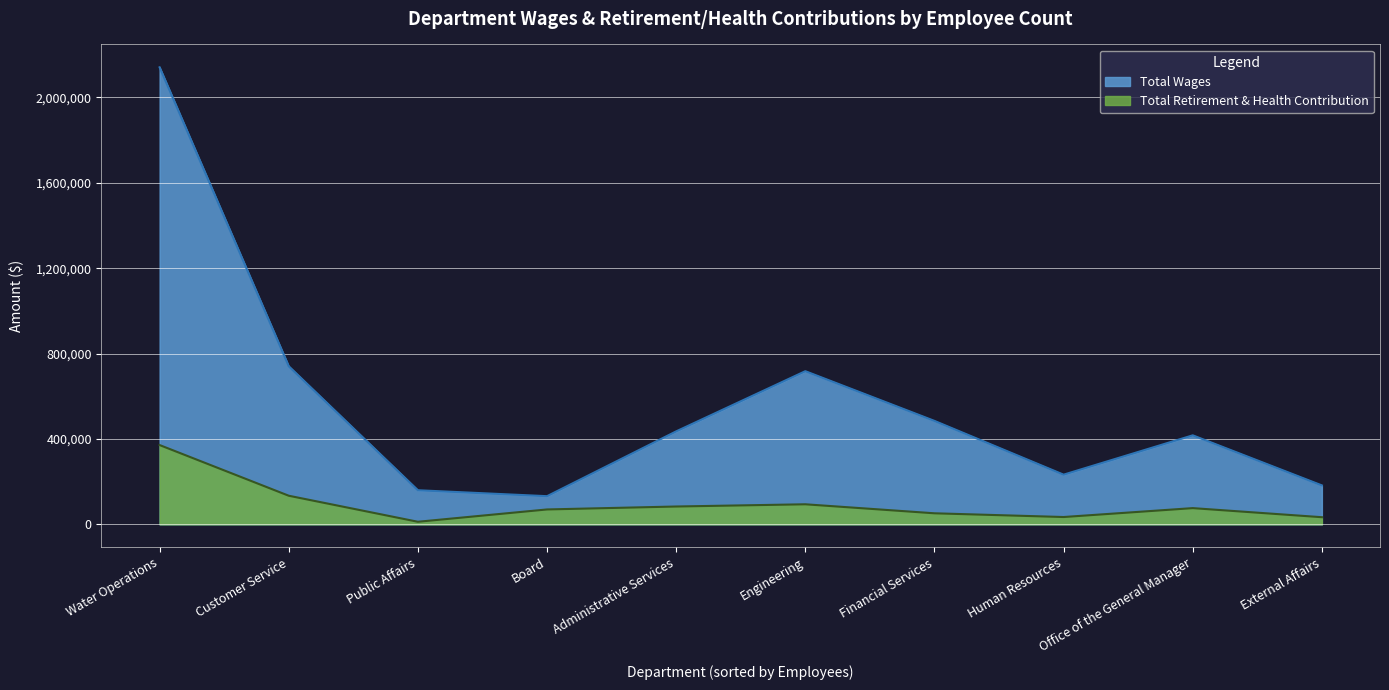

True or false: Total Wages and Total Retirement & Health Contribution intersect in this chart.

False